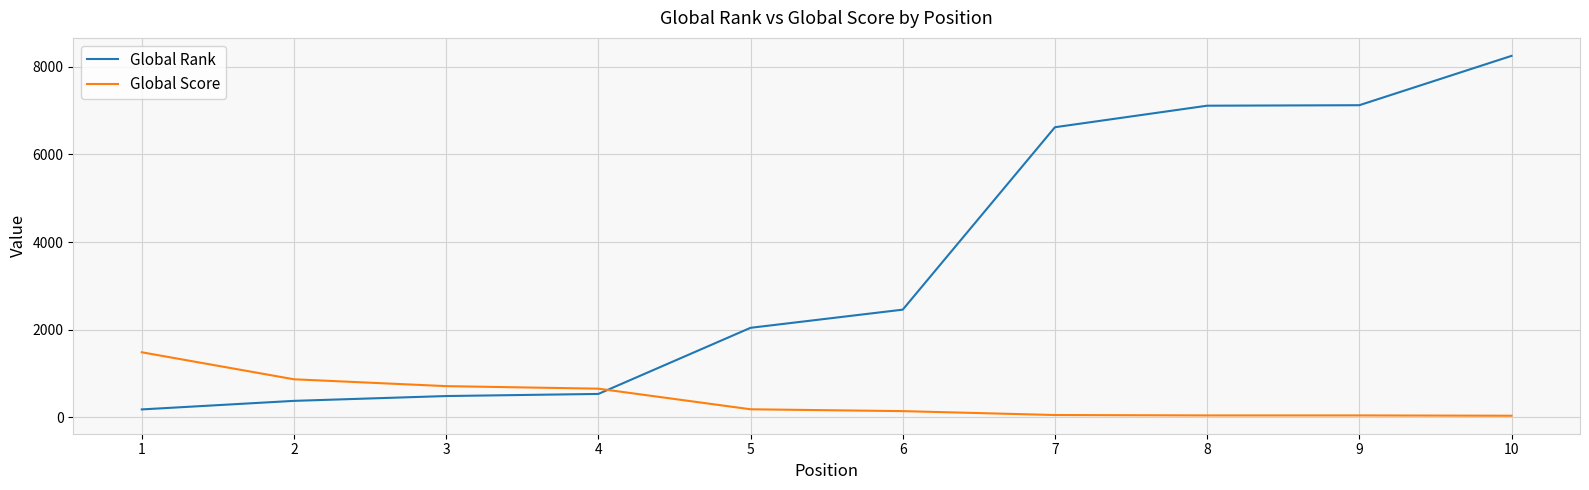

What is the maximum value shown in the chart?

8245